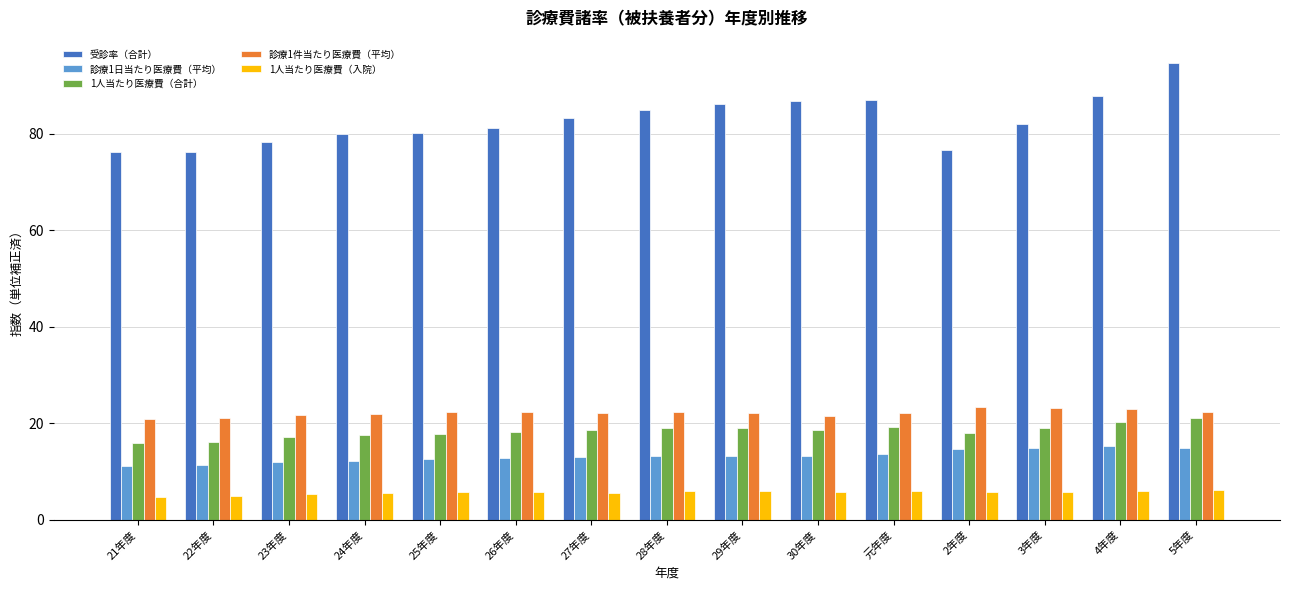

The 診療1件当たり医療費（平均） series shows 32.9 at 5年度. True or false?

False